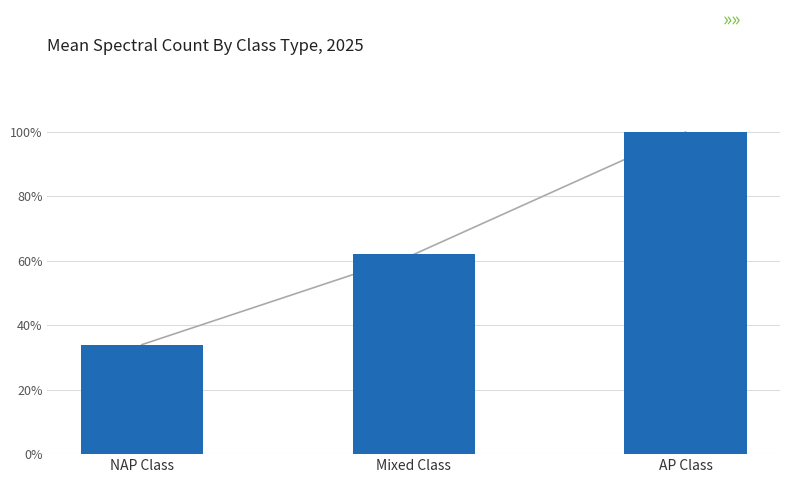

What is the ratio of the value at AP Class to the value at Mixed Class?

1.6